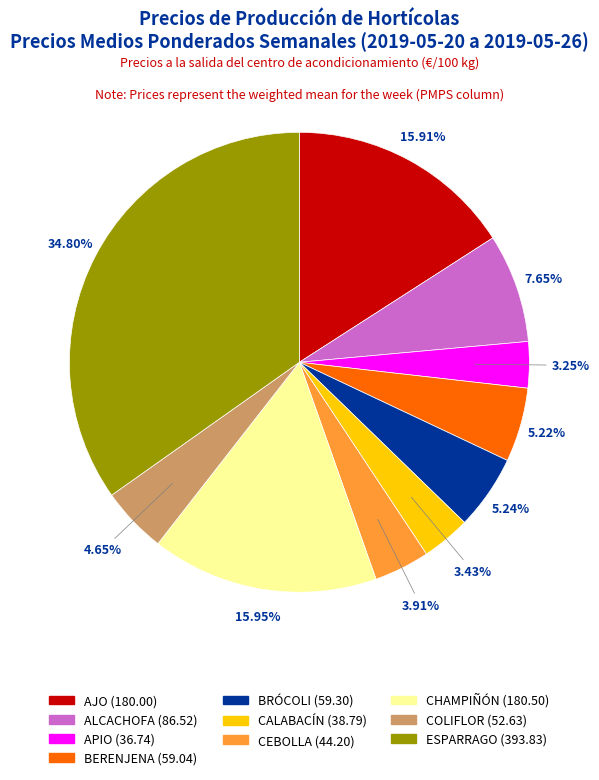

Is AJO the majority of the pie?

No